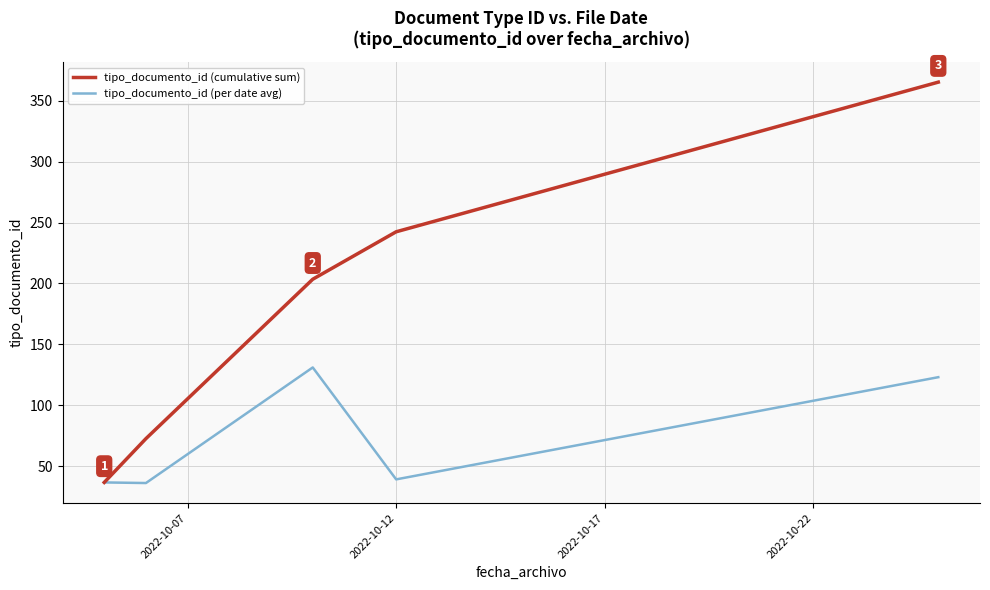

Which series has the largest total across all categories?

tipo_documento_id (cumulative sum)